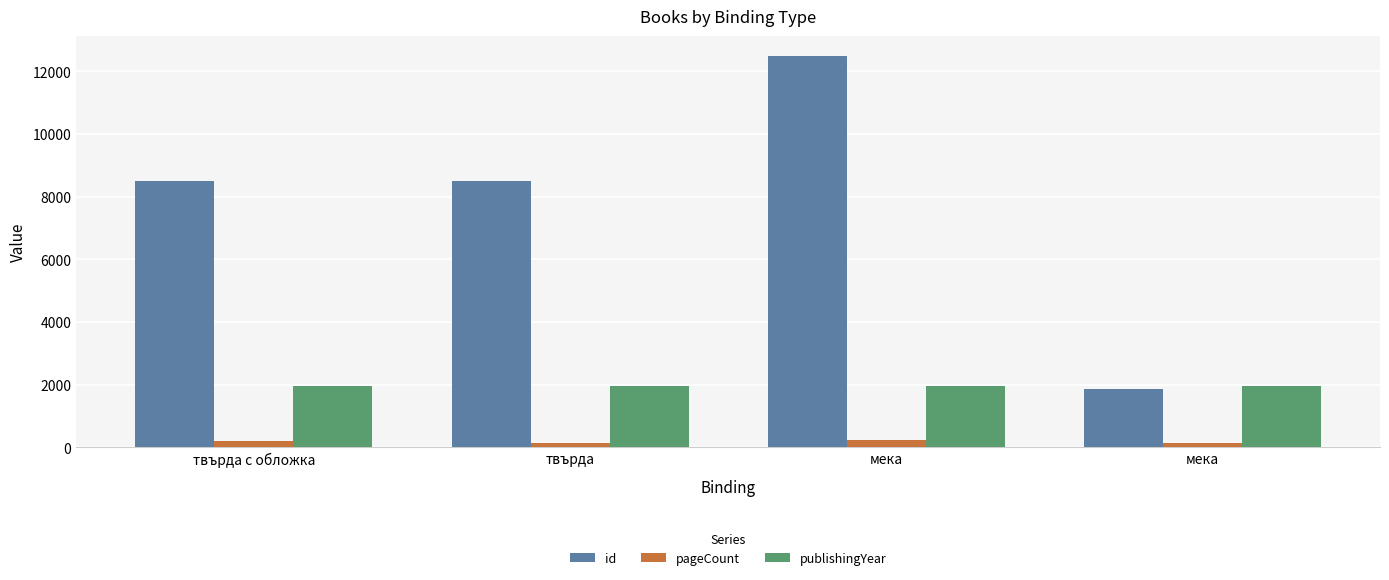

Is it true that publishingYear equals 3330 at твърда?

False